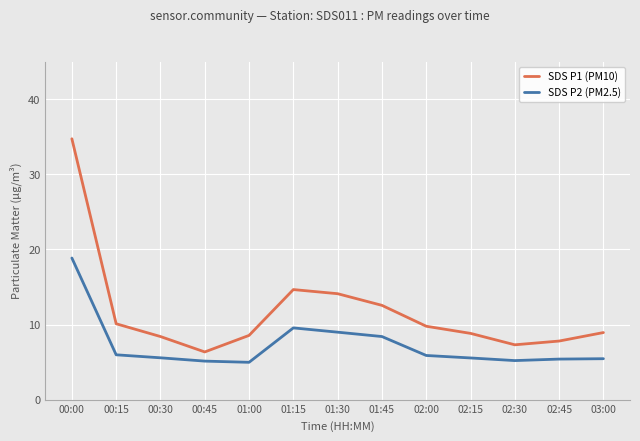

True or false: SDS P2 (PM2.5) and SDS P1 (PM10) intersect in this chart.

False